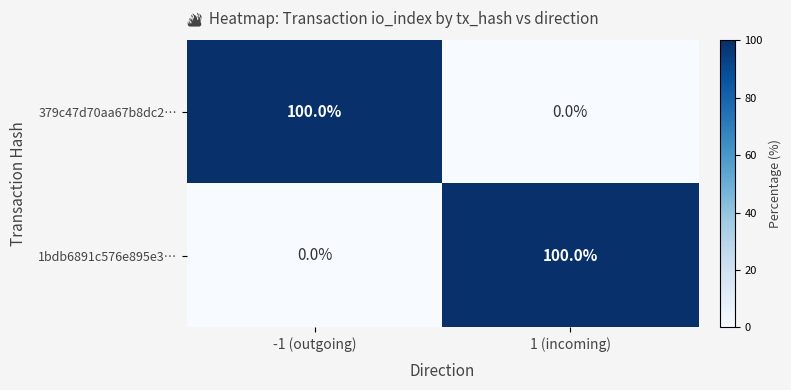

What is the spread (max minus min) of values at 1 (incoming)?

100